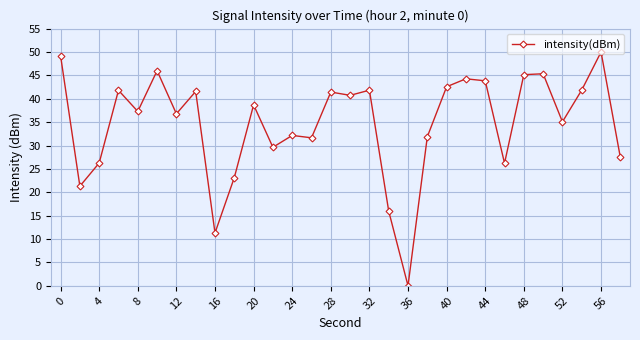

What is the greatest value displayed?

50.0